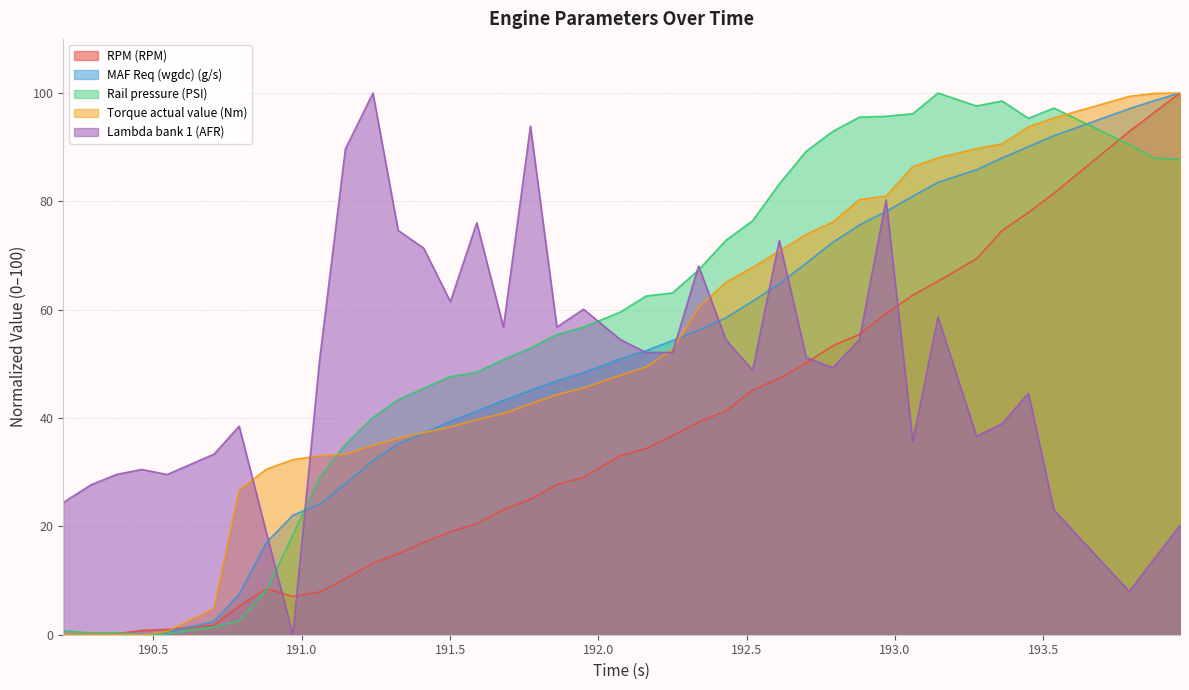

What is the difference between the maximum and minimum values in the Rail pressure (PSI) series?

100.0